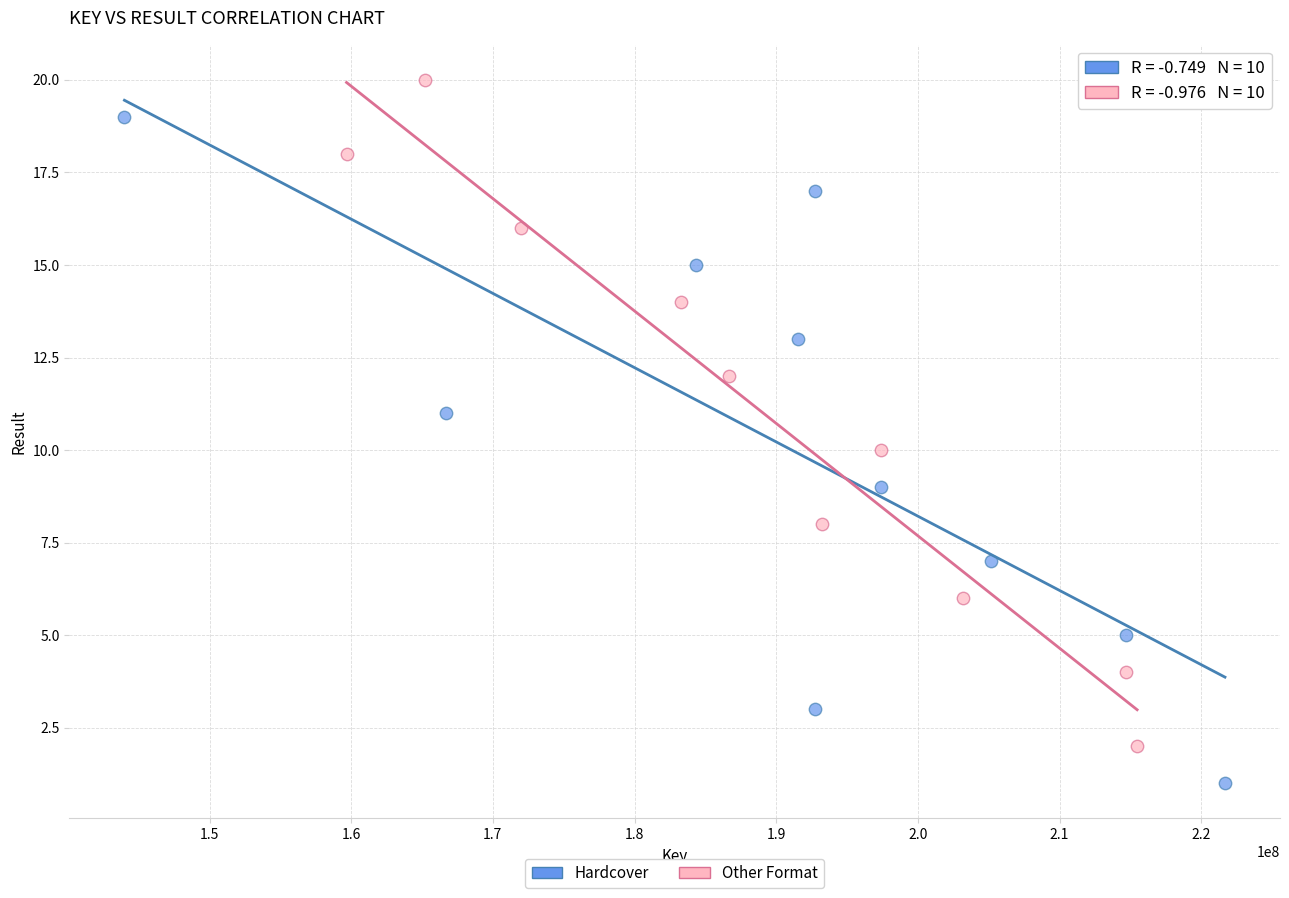

Which series contains the highest Y value?

Other Format